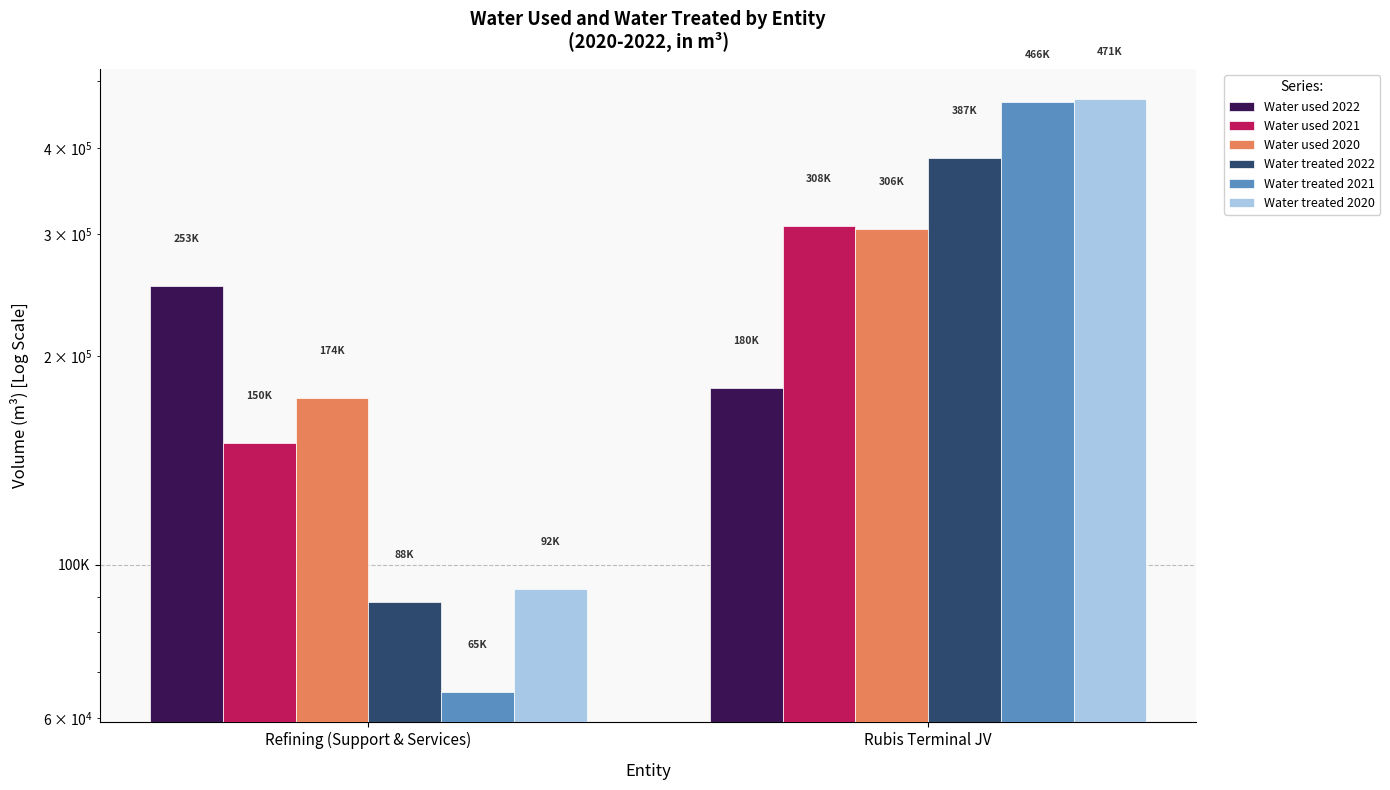

What is the sum of the Water used 2020 values at Rubis Terminal JV and Refining (Support & Services)?

479654